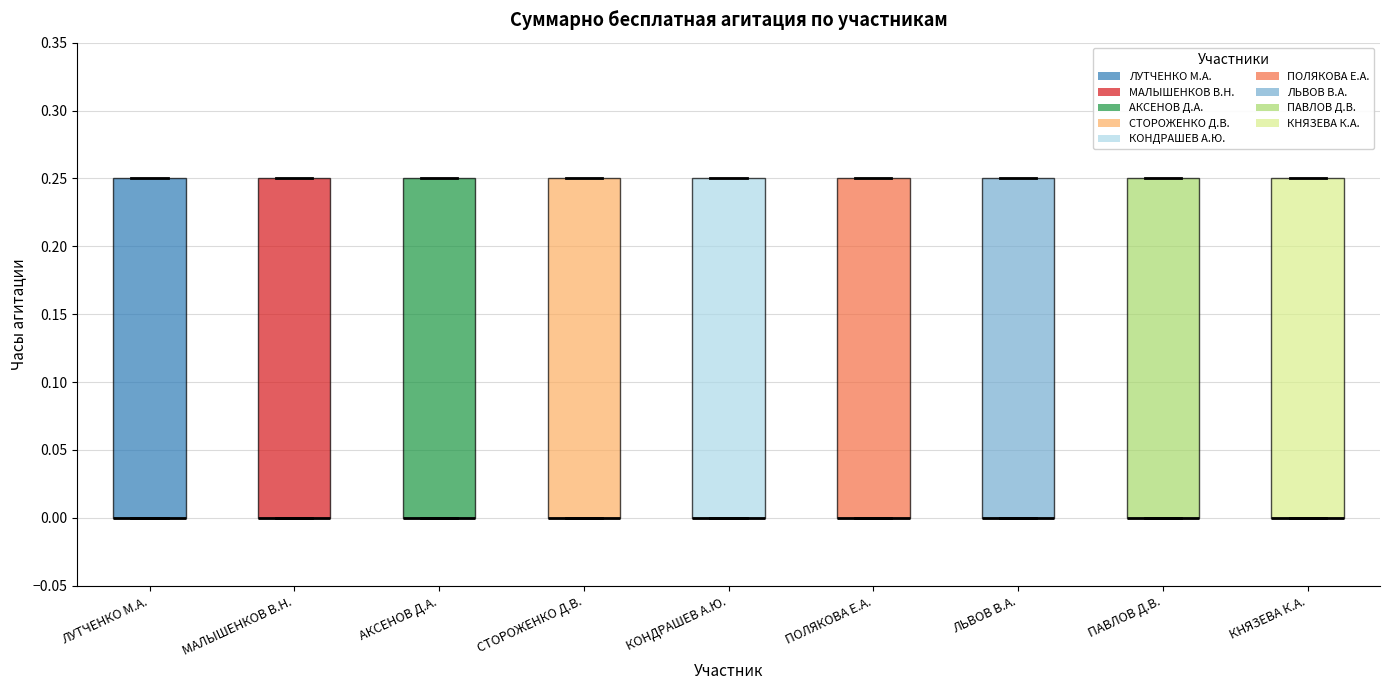

Reading left to right, transcribe this box plot: for each box, give where its median line is, the range the box spans, and where its two whiskers end, as read against the y-axis. The values are not printed on the chart, so give them approximately, as read against the axis.

ЛУТЧЕНКО М.А.: median 0.00 (drawn on the box's lower edge), box 0.00 to 0.25, whiskers 0.00 to 0.25
МАЛЫШЕНКОВ В.Н.: median 0.00 (drawn on the box's lower edge), box 0.00 to 0.25, whiskers 0.00 to 0.25
АКСЕНОВ Д.А.: median 0.00 (drawn on the box's lower edge), box 0.00 to 0.25, whiskers 0.00 to 0.25
СТОРОЖЕНКО Д.В.: median 0.00 (drawn on the box's lower edge), box 0.00 to 0.25, whiskers 0.00 to 0.25
КОНДРАШЕВ А.Ю.: median 0.00 (drawn on the box's lower edge), box 0.00 to 0.25, whiskers 0.00 to 0.25
ПОЛЯКОВА Е.А.: median 0.00 (drawn on the box's lower edge), box 0.00 to 0.25, whiskers 0.00 to 0.25
ЛЬВОВ В.А.: median 0.00 (drawn on the box's lower edge), box 0.00 to 0.25, whiskers 0.00 to 0.25
ПАВЛОВ Д.В.: median 0.00 (drawn on the box's lower edge), box 0.00 to 0.25, whiskers 0.00 to 0.25
КНЯЗЕВА К.А.: median 0.00 (drawn on the box's lower edge), box 0.00 to 0.25, whiskers 0.00 to 0.25